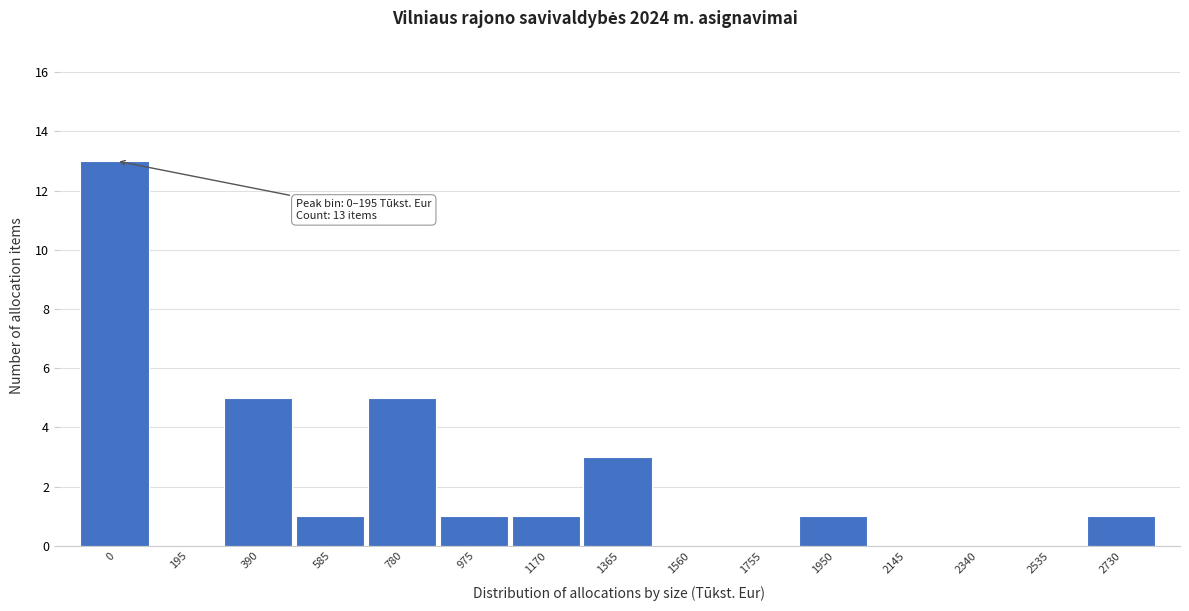

Reading left to right, extract all data points from this chart.

0=13	195=0	390=5	585=1	780=5	975=1	1170=1	1365=3	1560=0	1755=0	1950=1	2145=0	2340=0	2535=0	2730=1